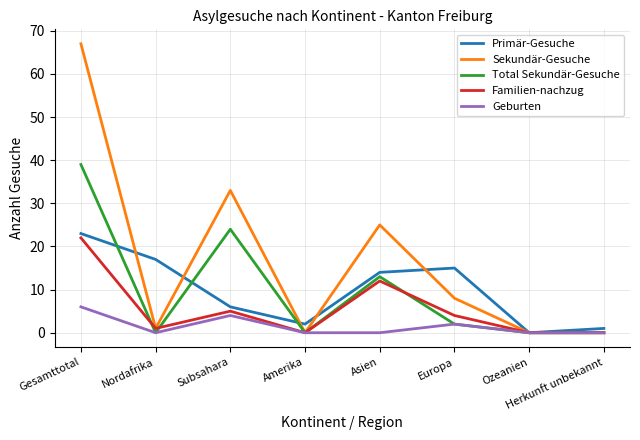

Reading left to right, list all the values displayed in this chart.

Primär-Gesuche: 23	17	6	2	14	15	0	1
Sekundär-Gesuche: 67	1	33	0	25	8	0	0
Total Sekundär-Gesuche: 39	0	24	0	13	2	0	0
Familien-nachzug: 22	1	5	0	12	4	0	0
Geburten: 6	0	4	0	0	2	0	0